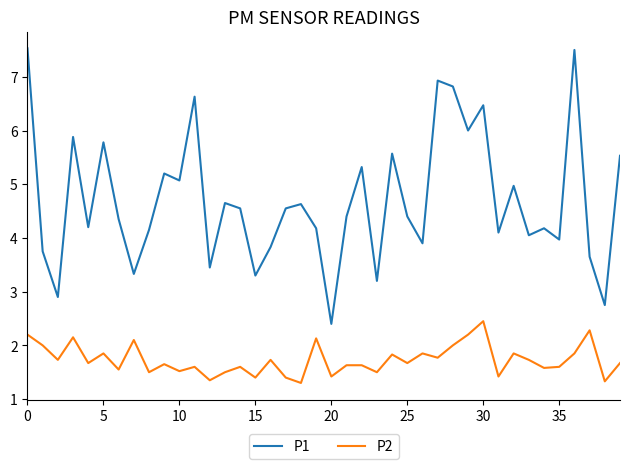

Does the chart display data point markers on the line(s)?

No